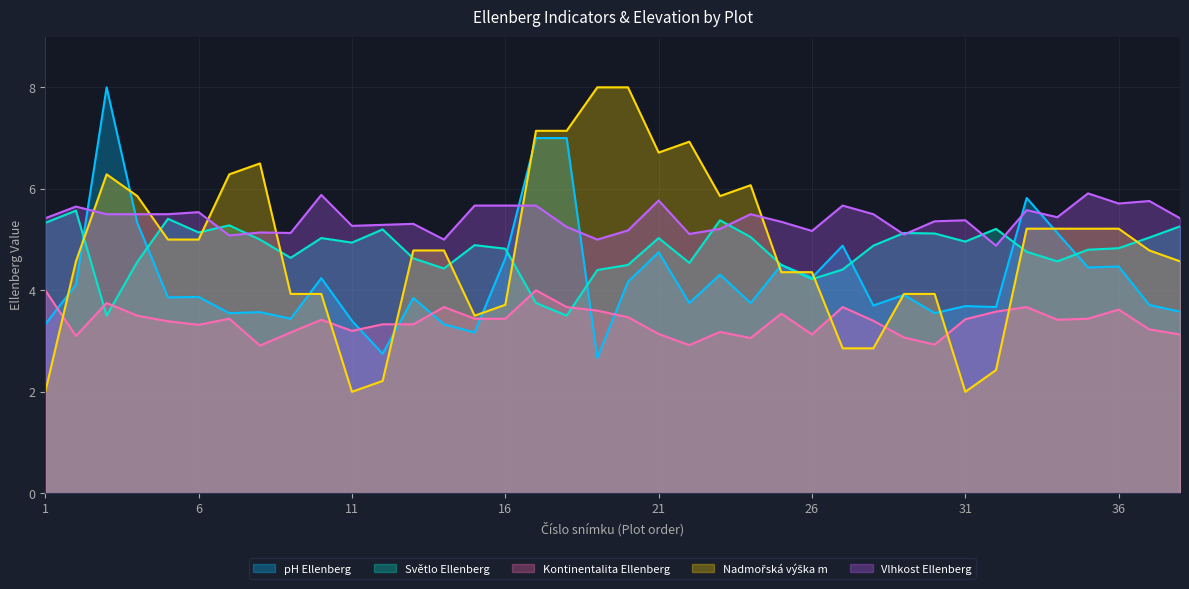

What is the total value across all series at 33?

25.0